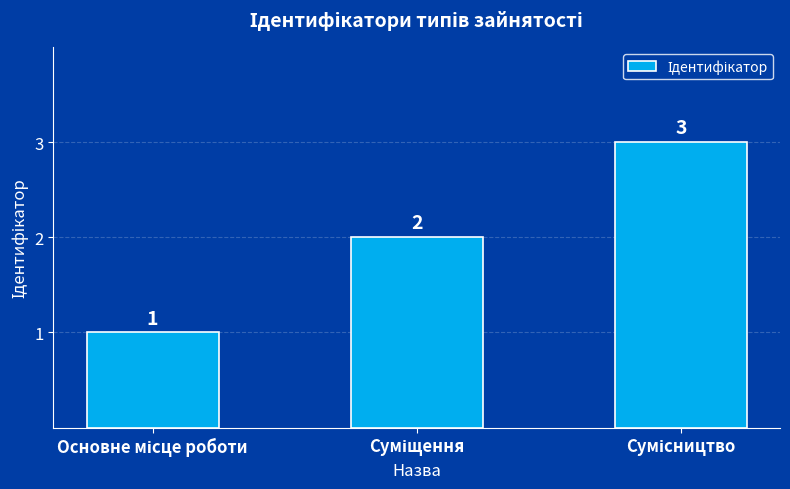

What is the greatest value displayed?

3